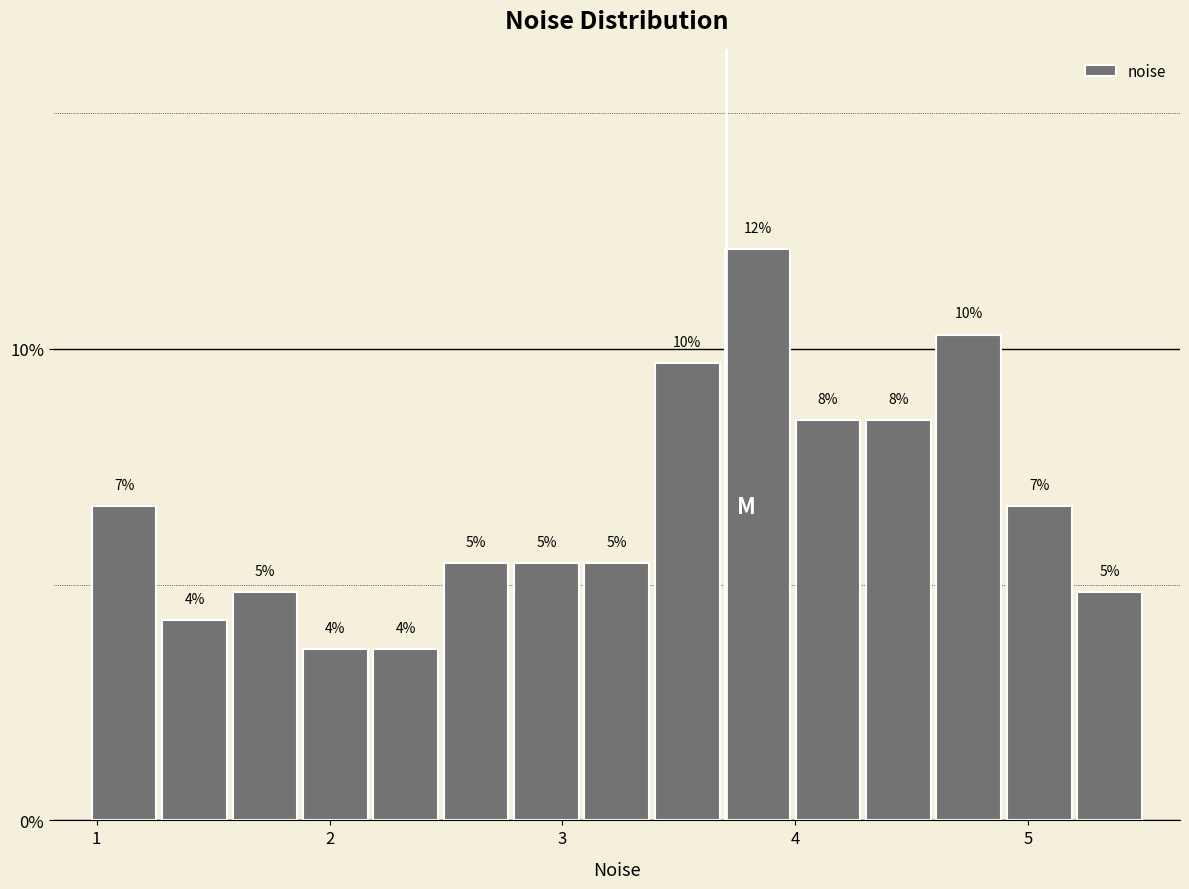

Read against the x-axis, roughly where is the centre of the tallest bar?

3.8